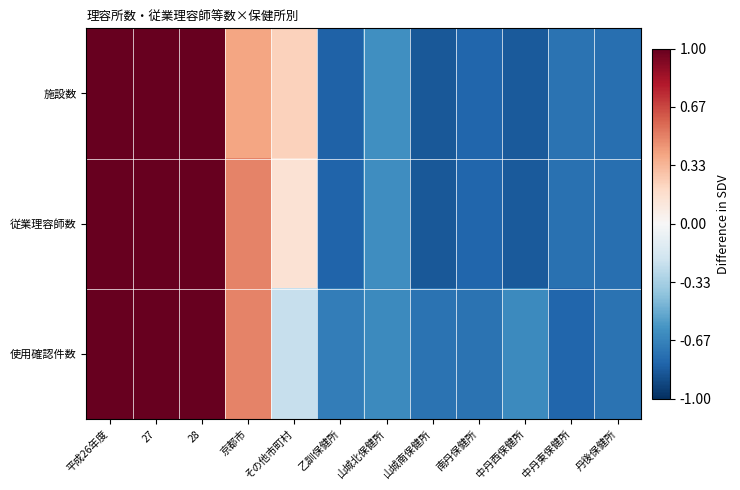

What is the minimum value shown in the chart?

-0.8